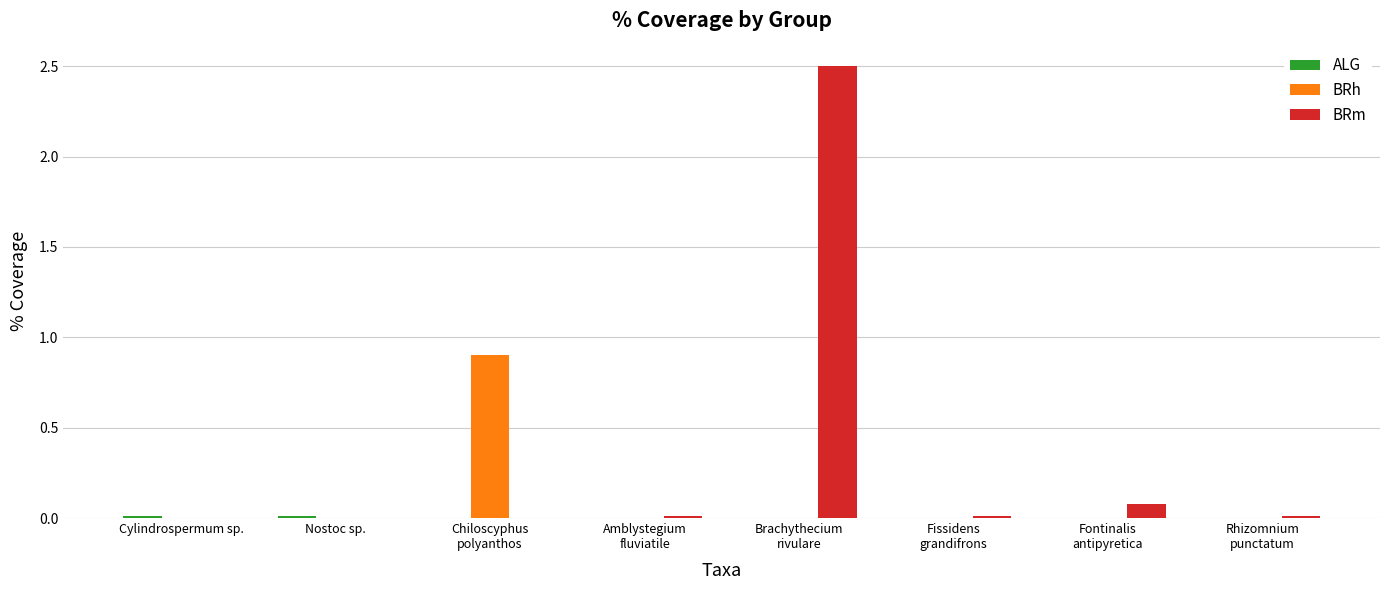

Is it true that BRh equals 0.0 at Rhizomnium
punctatum?

True